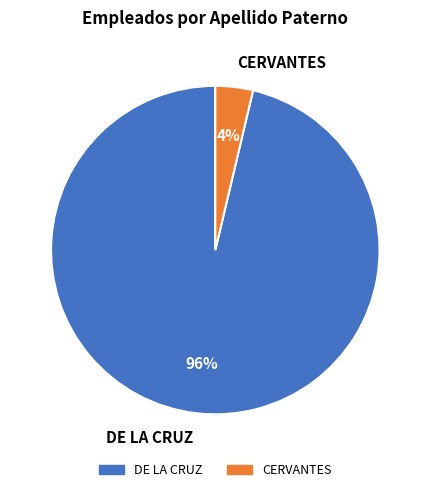

Between DE LA CRUZ and CERVANTES, which is larger?

DE LA CRUZ